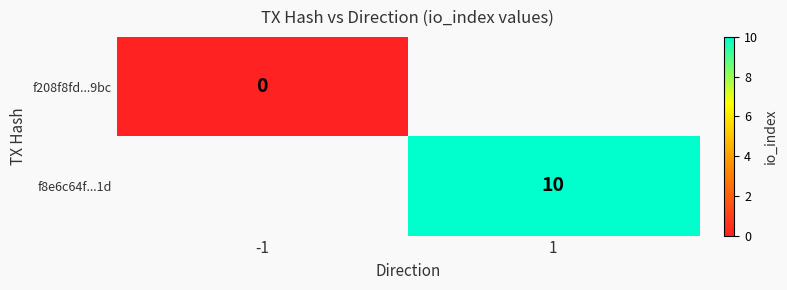

What is the greatest value displayed?

10.0